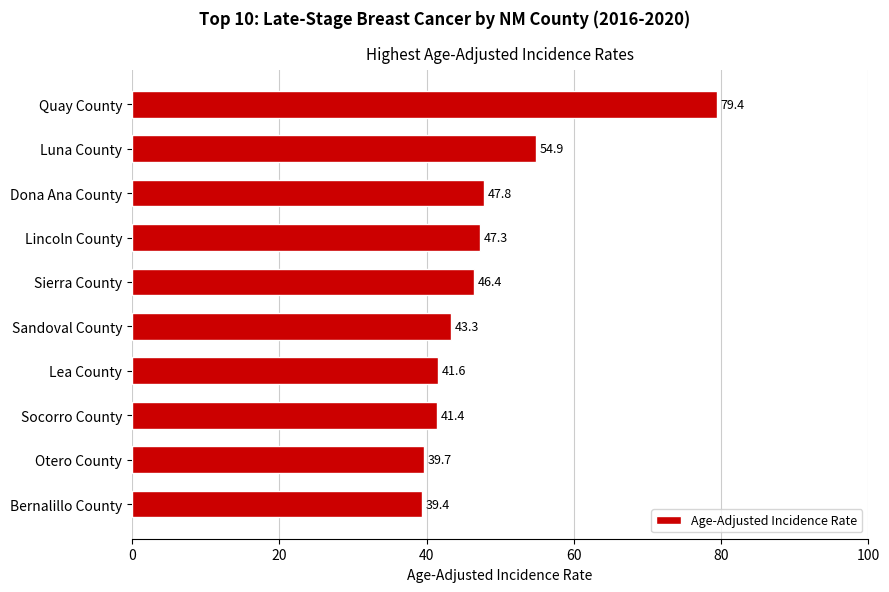

What is the sum of all values?

481.2